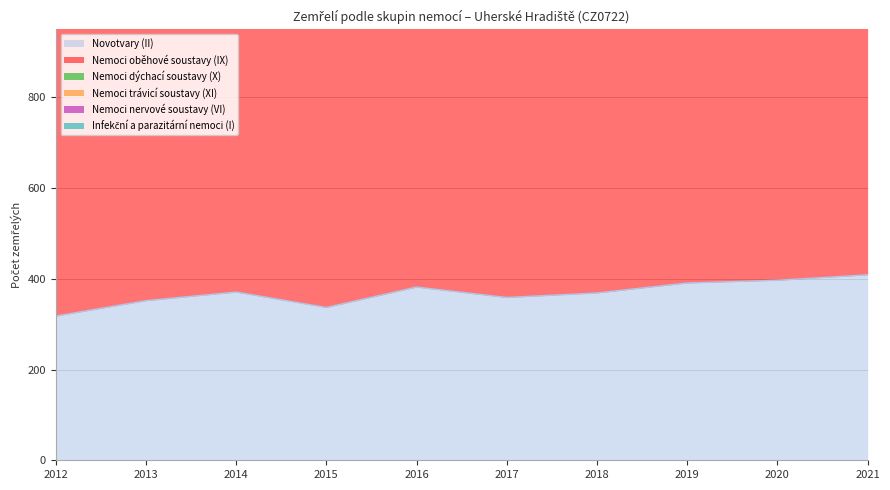

What are all the series names shown in the legend?

Novotvary (II), Nemoci oběhové soustavy (IX), Nemoci dýchací soustavy (X), Nemoci trávicí soustavy (XI), Nemoci nervové soustavy (VI), Infekční a parazitární nemoci (I)